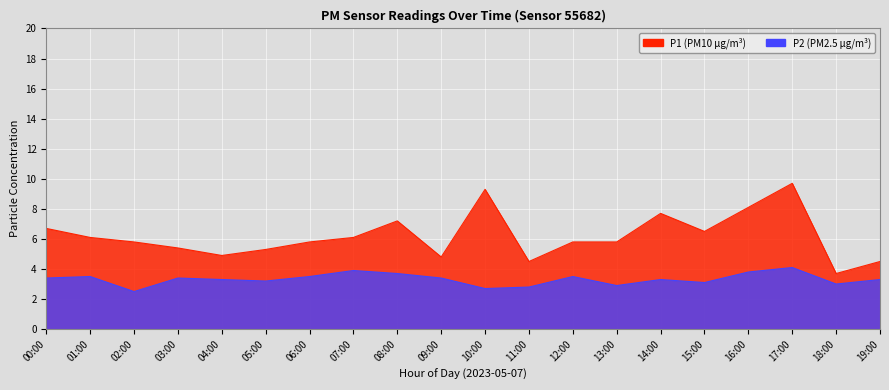

True or false: P1 and P2 cross at least once.

False